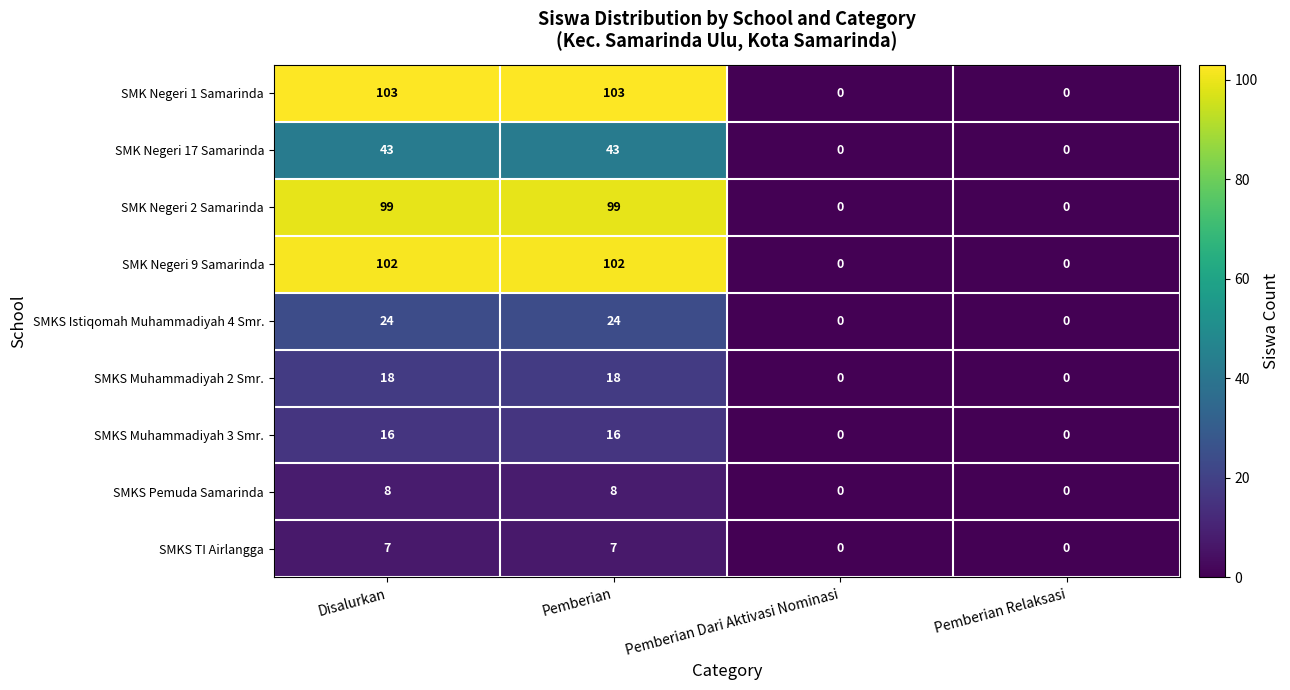

Which series has the largest total across all categories?

SMK Negeri 1 Samarinda